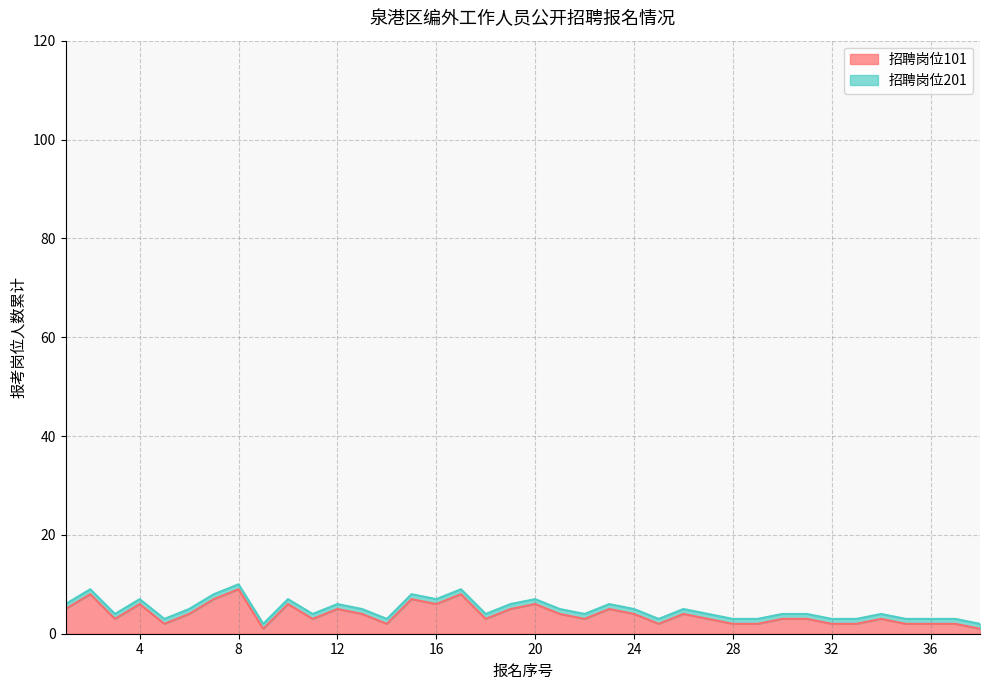

What is the maximum value for 招聘岗位101?

9